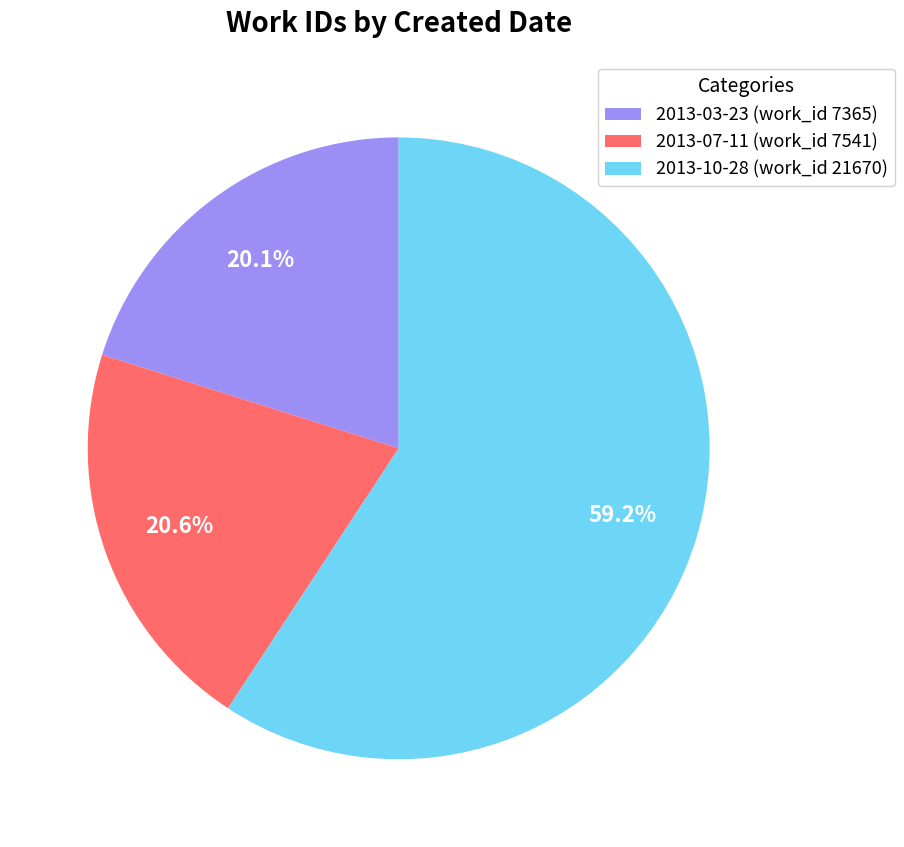

To the nearest percent, what portion does 2013-03-23 represent?

20%